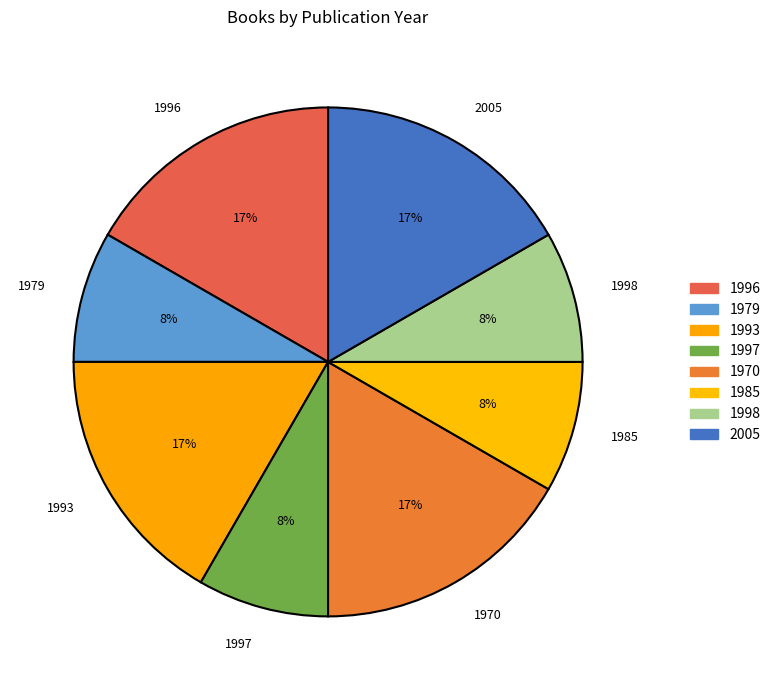

Does 1985 account for over 50% of the chart?

No